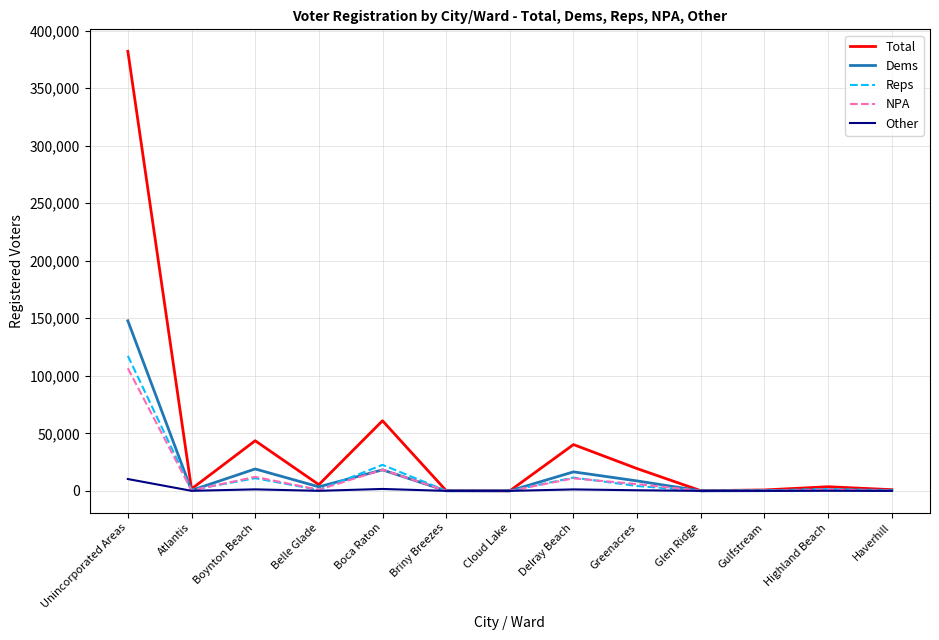

Which category has the highest value in the Total series?

Unincorporated Areas